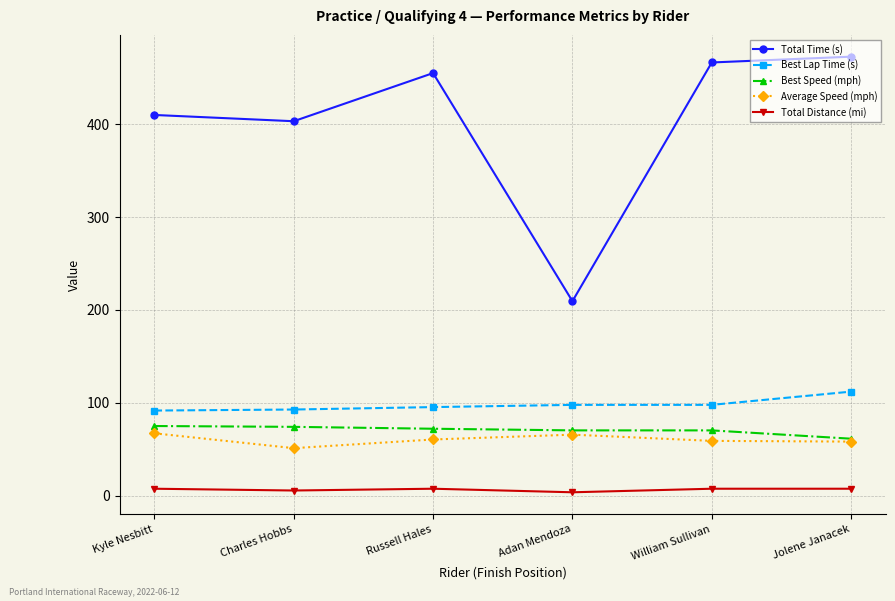

Which label corresponds to the largest value in the chart?

Jolene Janacek